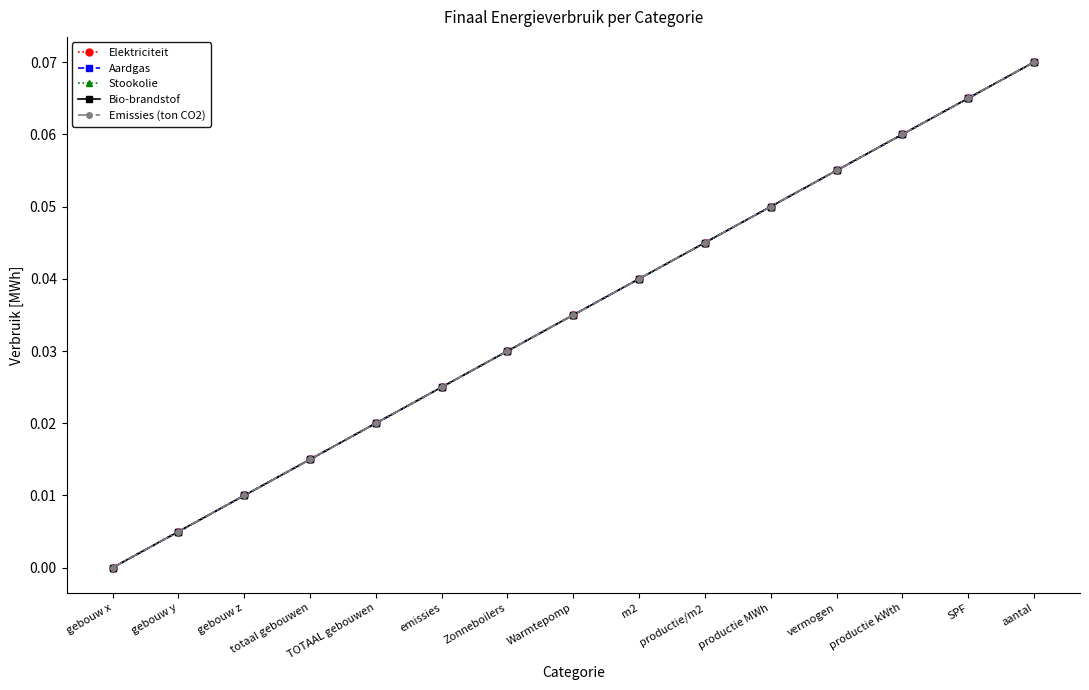

Rank the series at m2 from lowest to highest value.

Elektriciteit, Aardgas, Stookolie, Bio-brandstof, Emissies (ton CO2)